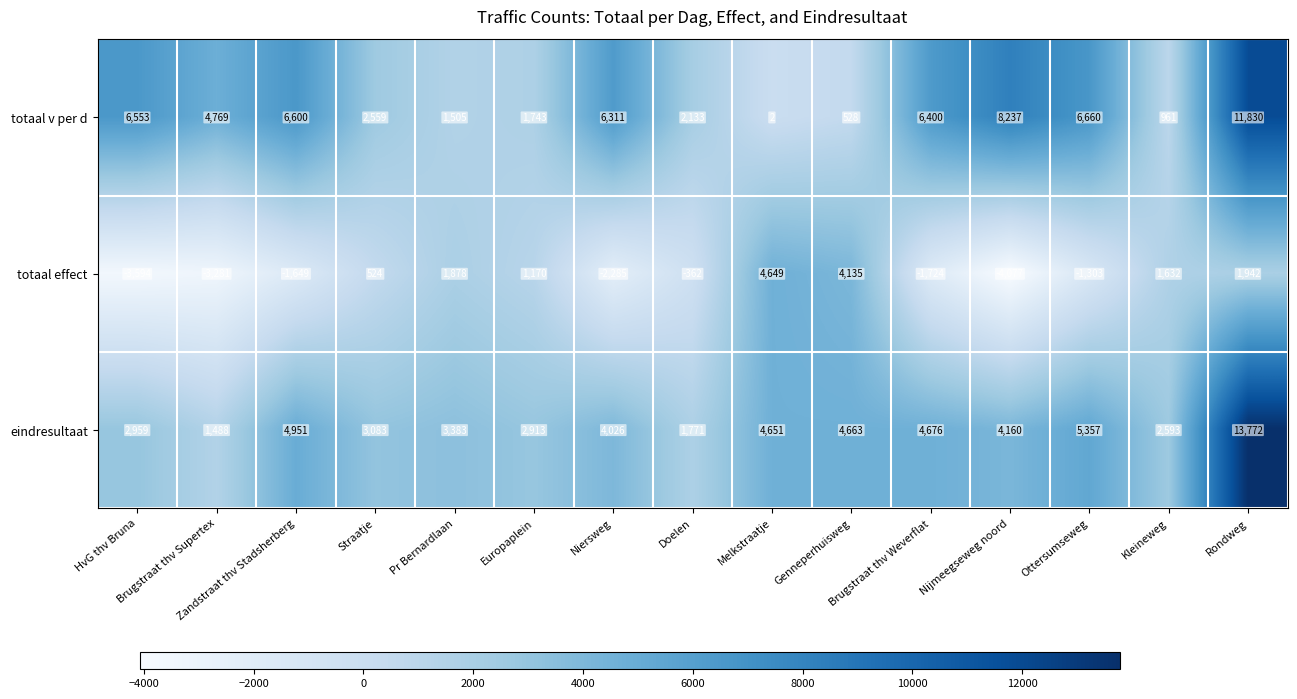

Rank the series by their maximum value, from lowest to highest.

totaal effect, totaal v per d, eindresultaat